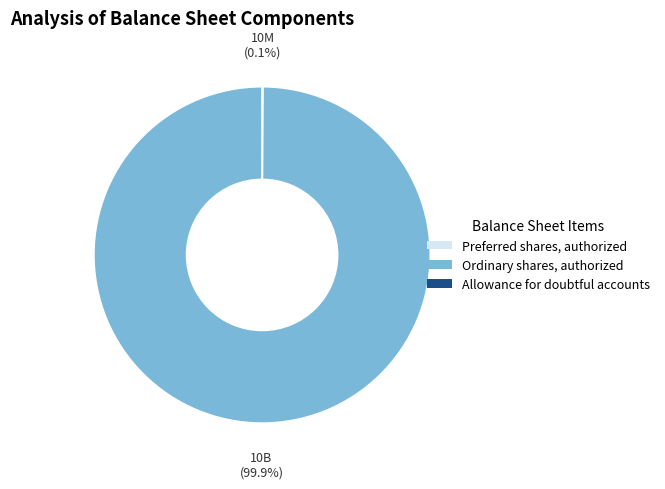

Which slice represents more than half of the pie?

Ordinary shares, authorized